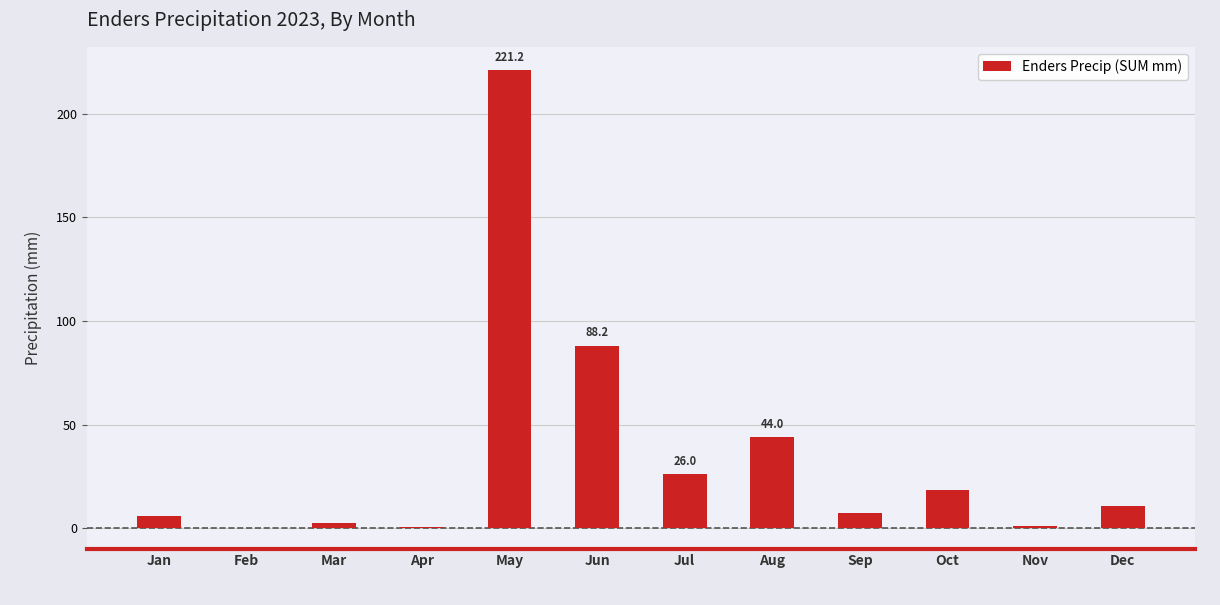

At which category does the chart reach its peak across all series?

May